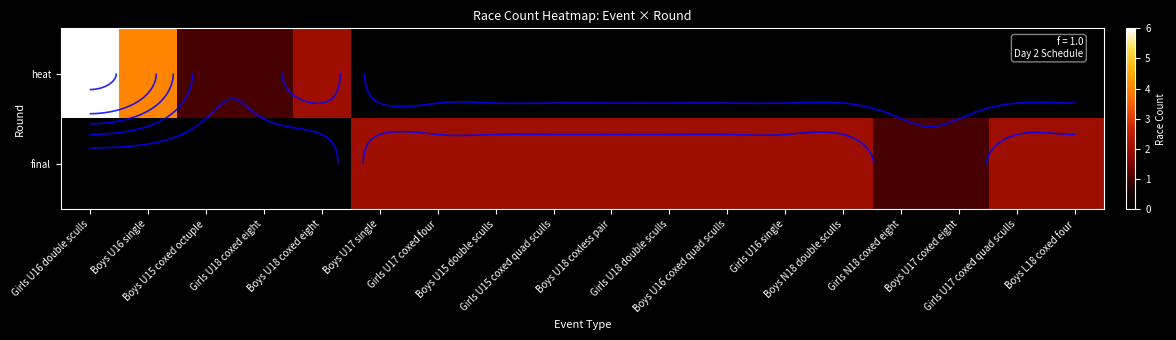

At which category does the chart reach its peak across all series?

Girls U16 double sculls